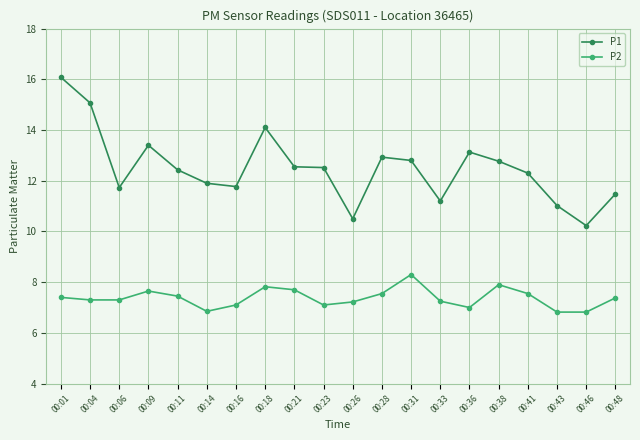

What is the maximum value for P1?

16.1